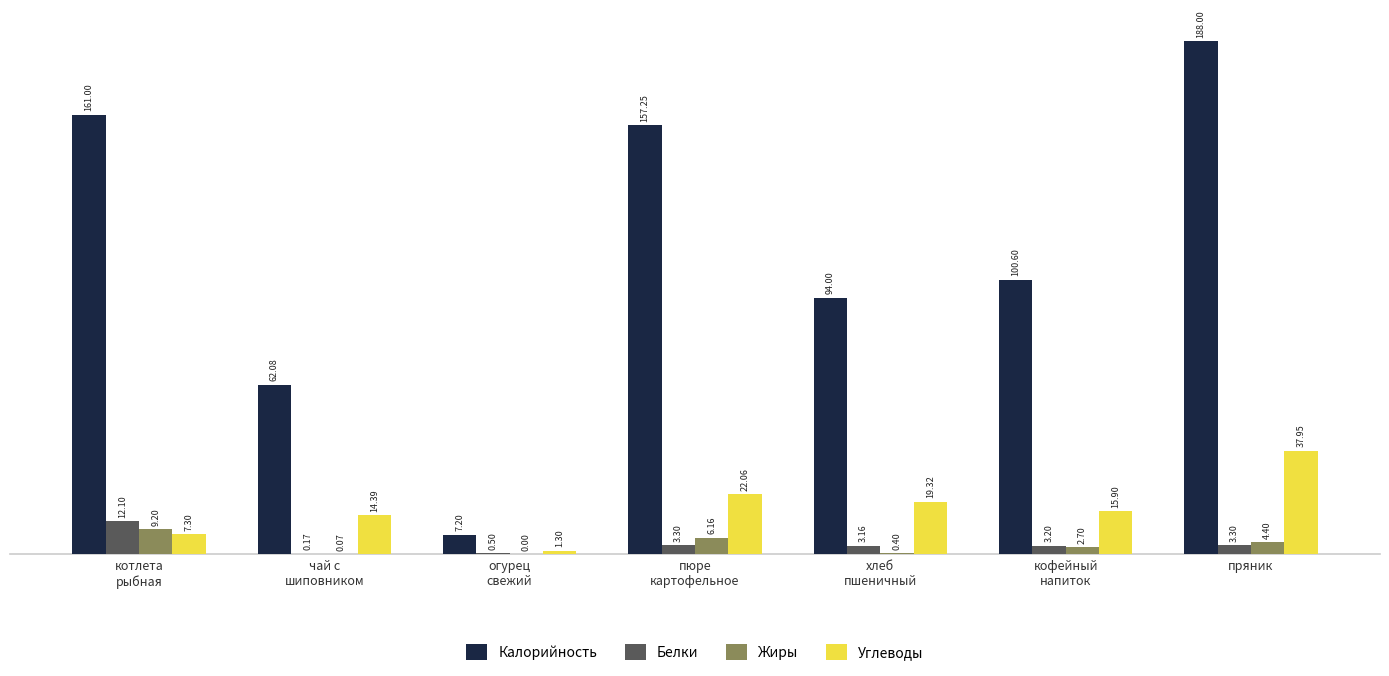

Which label corresponds to the largest value in the chart?

пряник